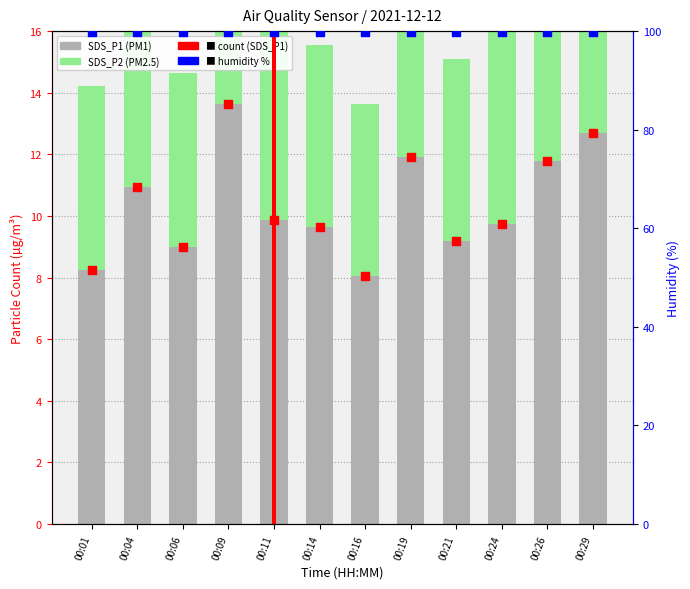

At how many categories does at least one series exceed 96?

12